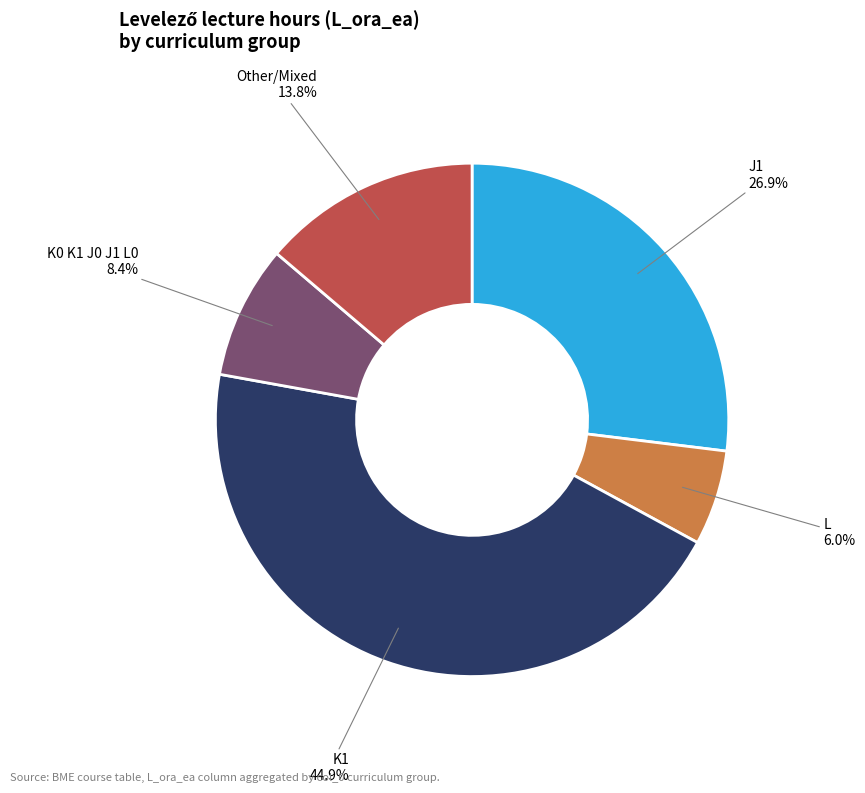

Which category has the biggest portion of the pie?

K1